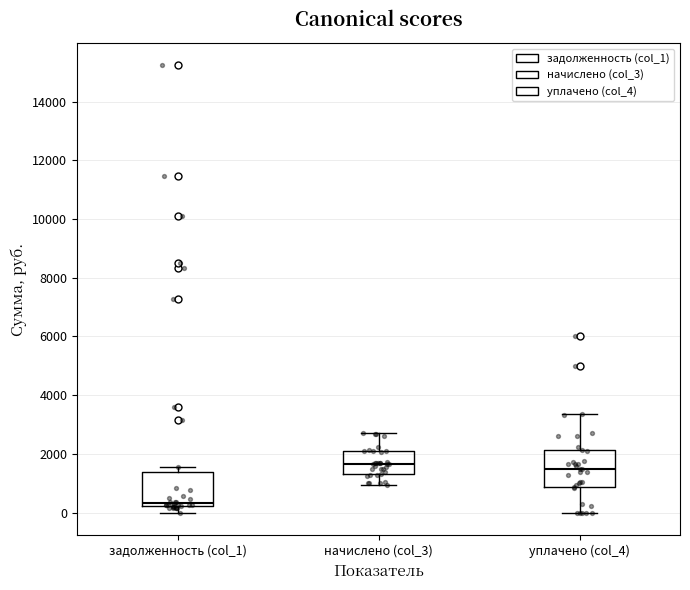

Reading left to right, transcribe this box plot: for each box, give where its median line is, the range the box spans, and where its two whiskers end, as read against the y-axis. The values are not printed on the chart, so give them approximately, as read against the axis.

задолженность (col_1): median 400, box 200 to 1400, whiskers 0 to 1600
начислено (col_3): median 1600, box 1400 to 2000, whiskers 1000 to 2800
уплачено (col_4): median 1400, box 800 to 2200, whiskers 0 to 3400